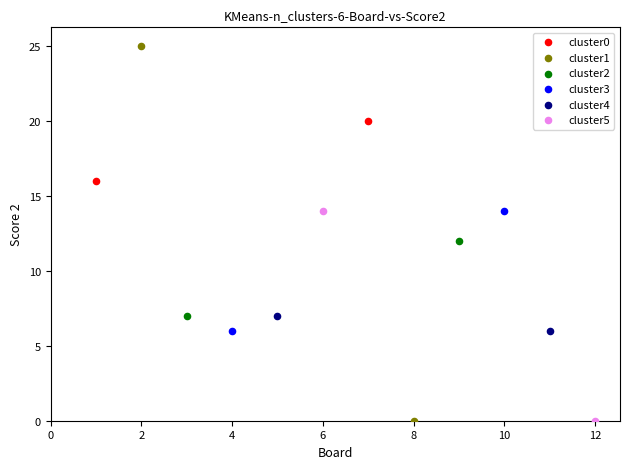

Which series has the largest Y range (max minus min)?

cluster1